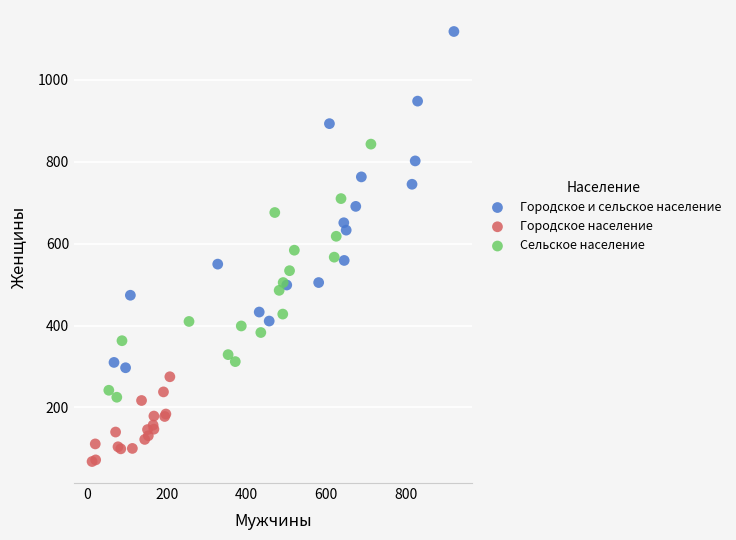

Which series reaches the minimum Y coordinate?

Городское население